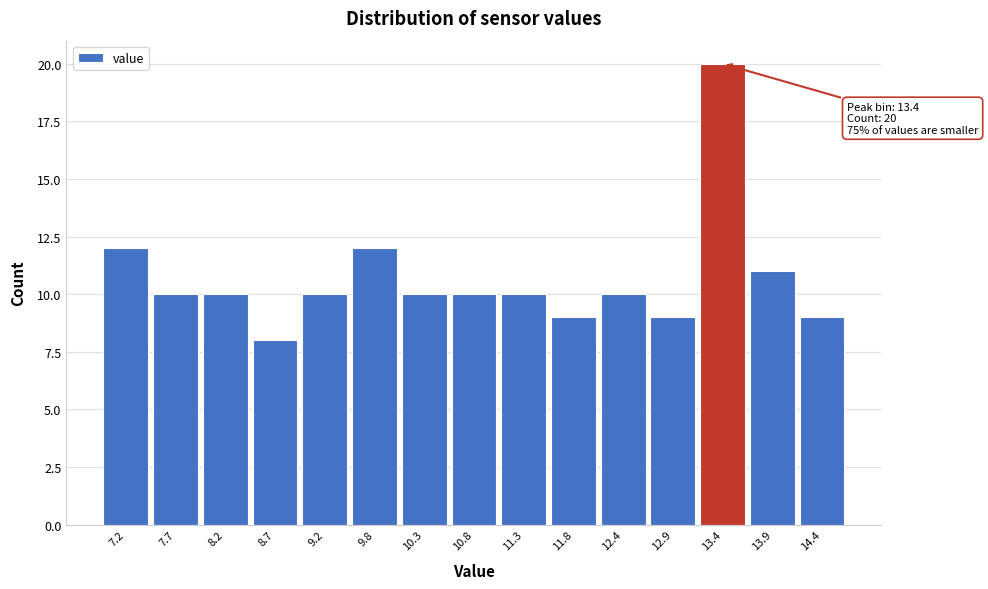

Which range on the x-axis has the tallest bar?

13.14 to 13.66